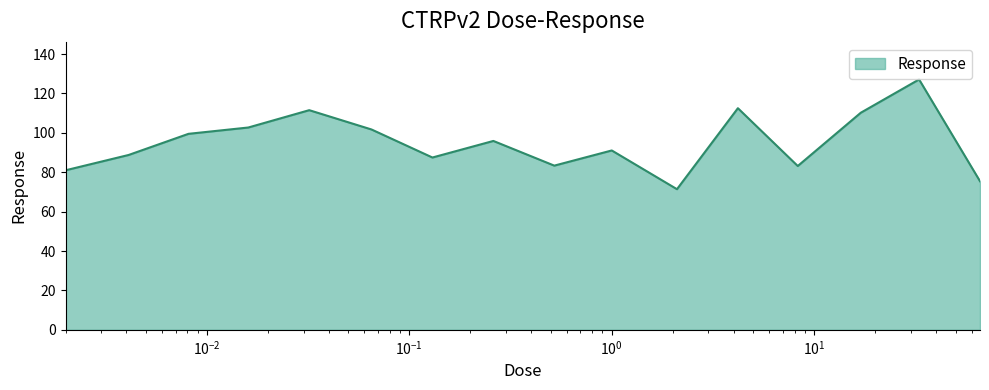

What is the difference between the maximum and minimum values?

55.7